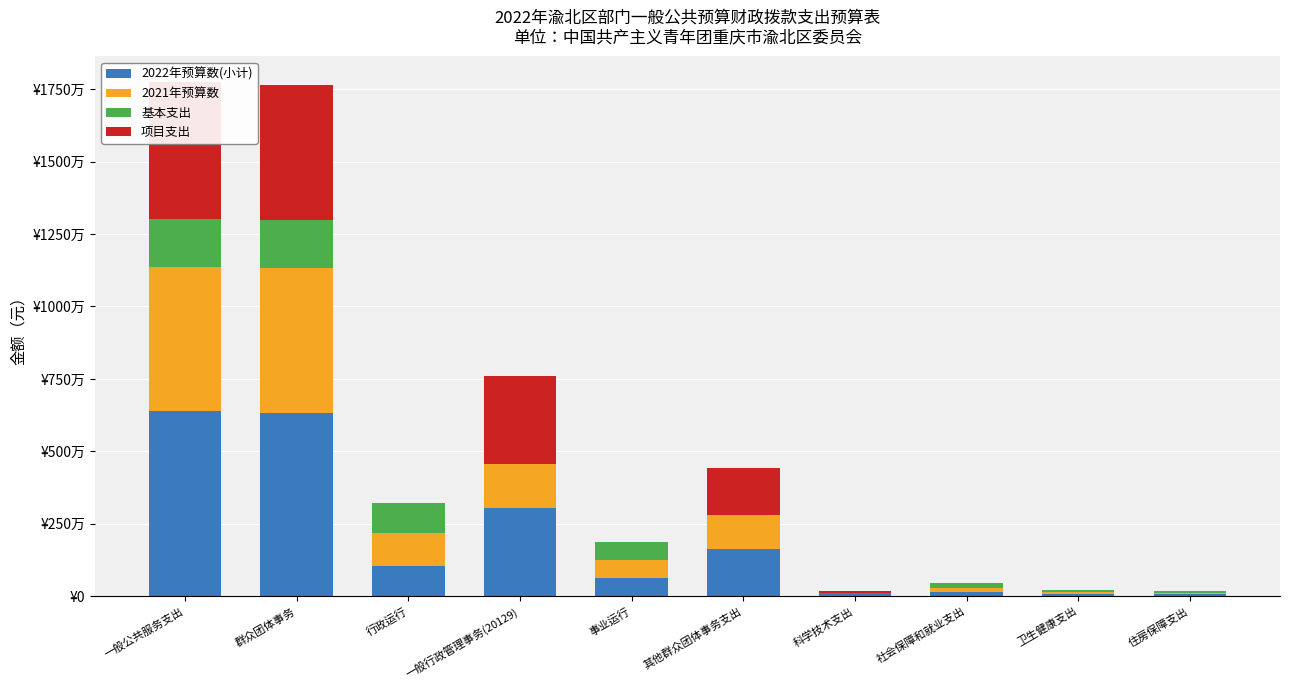

Reading left to right, transcribe all the data shown in this chart.

2022年预算数(小计): 一般公共服务支出=6378416.2	群众团体事务=6333416.2	行政运行=1047934.8	一般行政管理事务(20129)=3045400.0	事业运行=623959.3	其他群众团体事务支出=1616122.1	科学技术支出=100000.0	社会保障和就业支出=149512.5	卫生健康支出=68380.2	住房保障支出=64296.2
2021年预算数: 一般公共服务支出=4980767.5	群众团体事务=4980767.5	行政运行=1139928.2	一般行政管理事务(20129)=1516800.0	事业运行=632039.3	其他群众团体事务支出=1192000.0	科学技术支出=0.0	社会保障和就业支出=152166.1	卫生健康支出=69465.6	住房保障支出=66080.9
基本支出: 一般公共服务支出=1671894.0	群众团体事务=1671894.0	行政运行=1047934.8	一般行政管理事务(20129)=0.0	事业运行=623959.3	其他群众团体事务支出=0.0	科学技术支出=0.0	社会保障和就业支出=149512.5	卫生健康支出=68380.2	住房保障支出=64296.2
项目支出: 一般公共服务支出=4706522.1	群众团体事务=4661522.1	行政运行=0.0	一般行政管理事务(20129)=3045400.0	事业运行=0.0	其他群众团体事务支出=1616122.1	科学技术支出=100000.0	社会保障和就业支出=0.0	卫生健康支出=0.0	住房保障支出=0.0